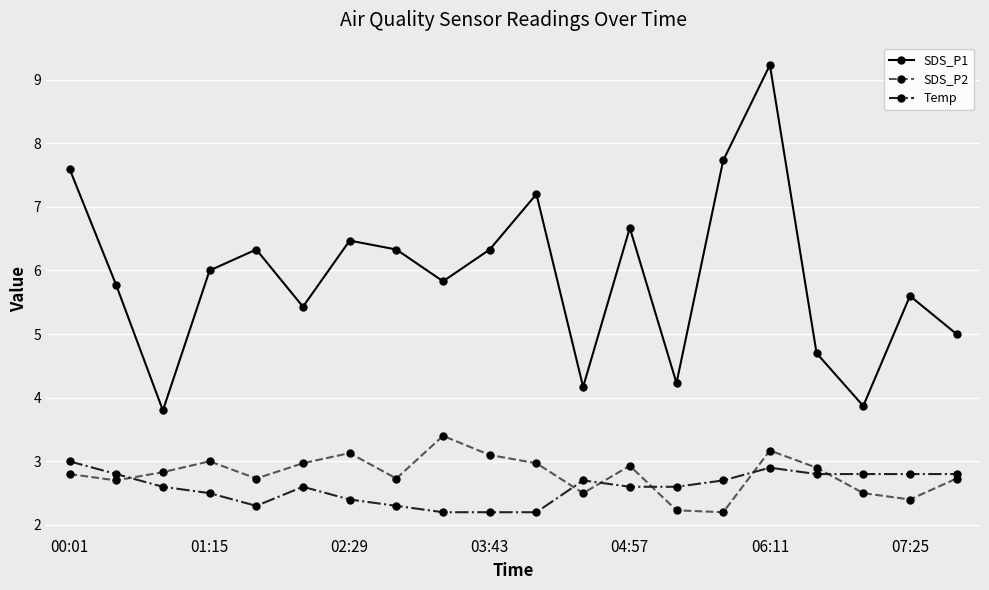

True or false: SDS_P2 has more than 1 points higher than both neighbors.

True